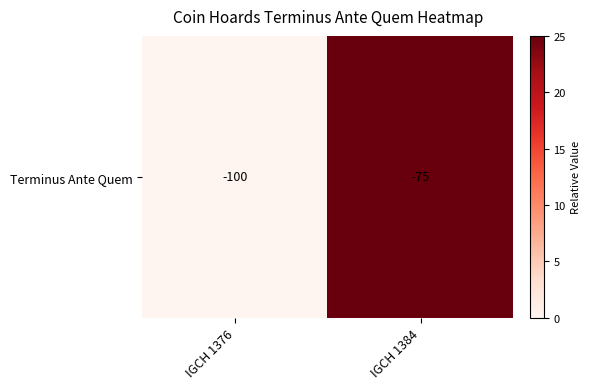

Reading left to right, what are all the values shown in this chart?

IGCH 1376=0	IGCH 1384=25